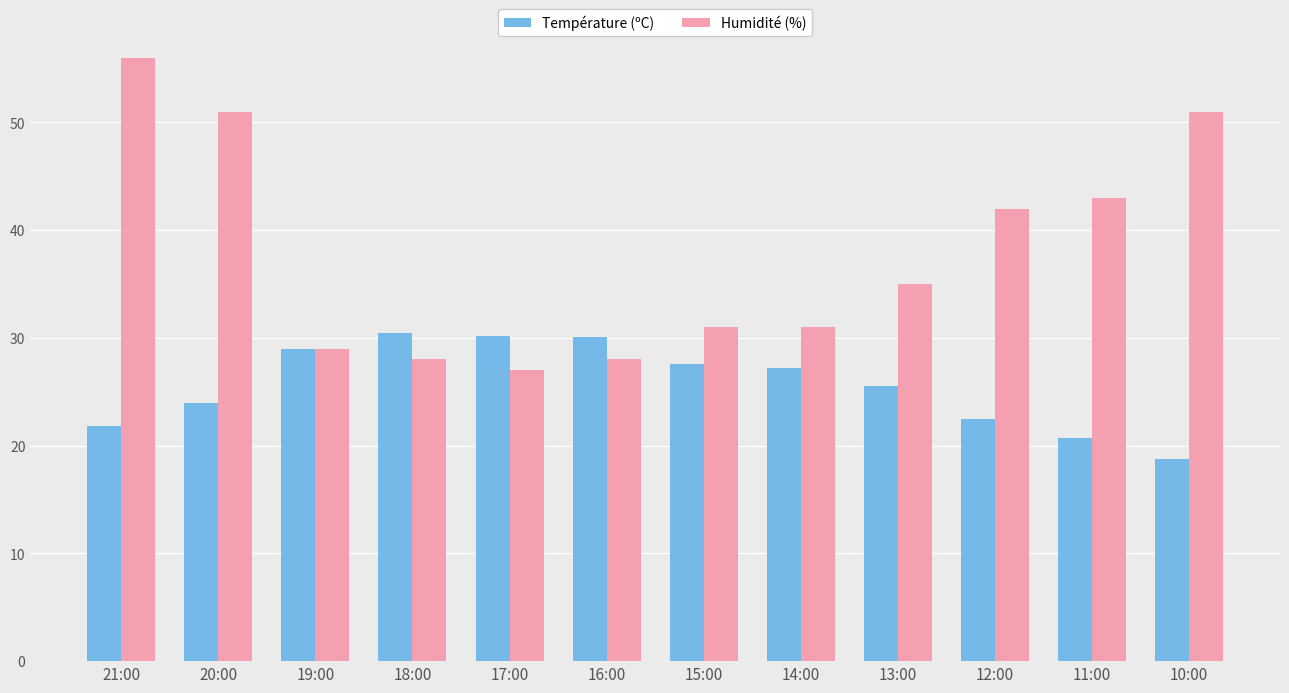

Which category has the lowest value in the Température (ºC) series?

10:00